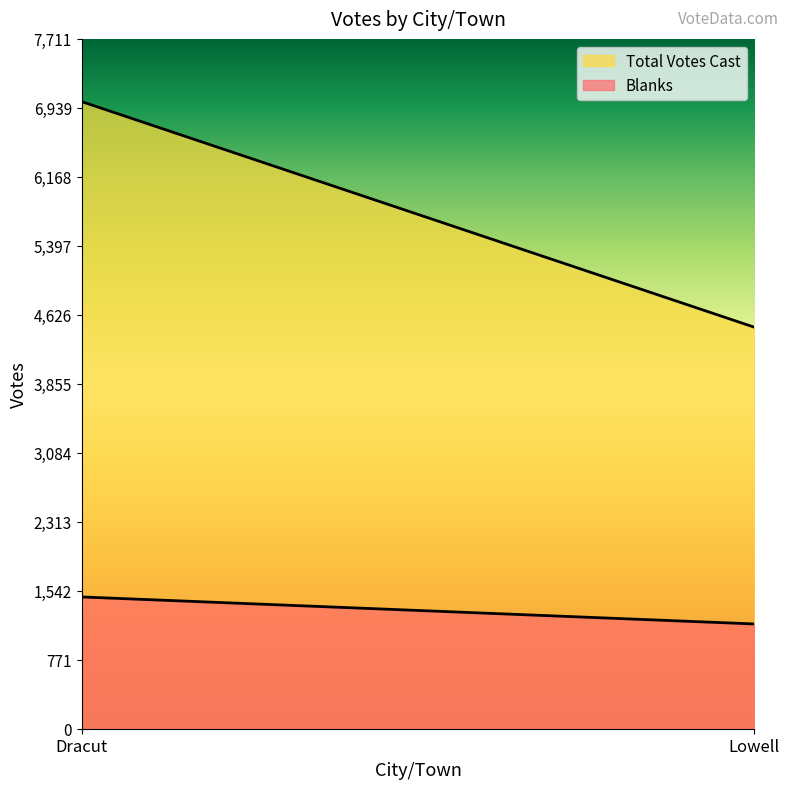

Is it true that Total Votes Cast equals 4488 at Lowell?

True